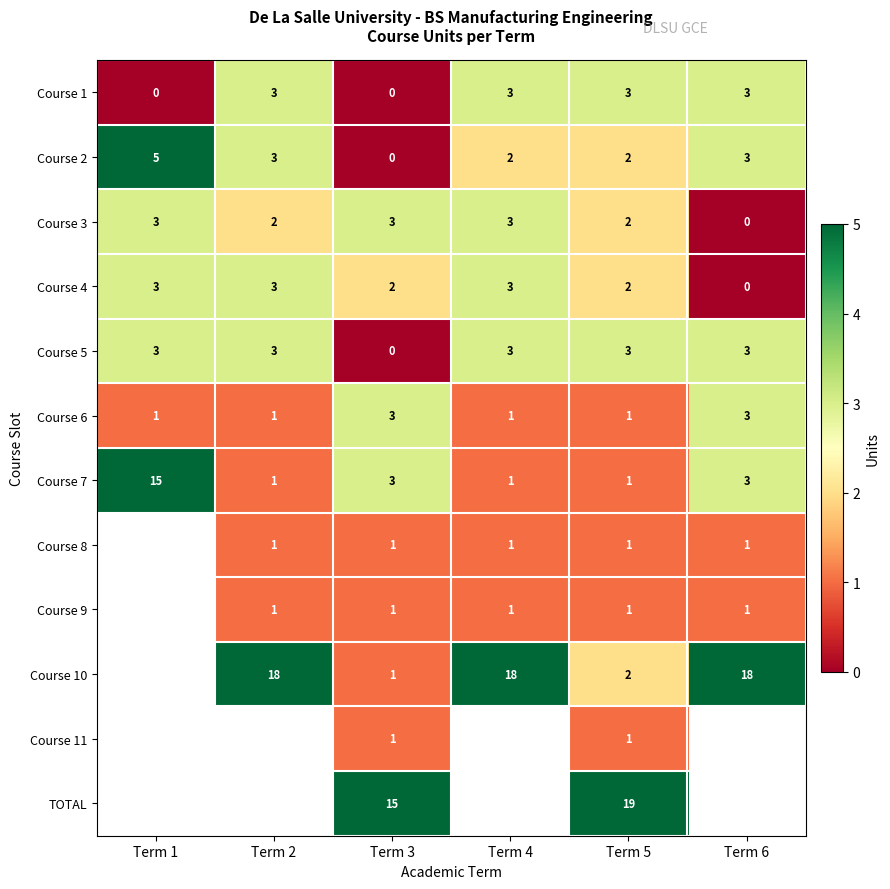

Is the value of Course 2 at Term 2 greater than the value of Course 11 at Term 3?

Yes